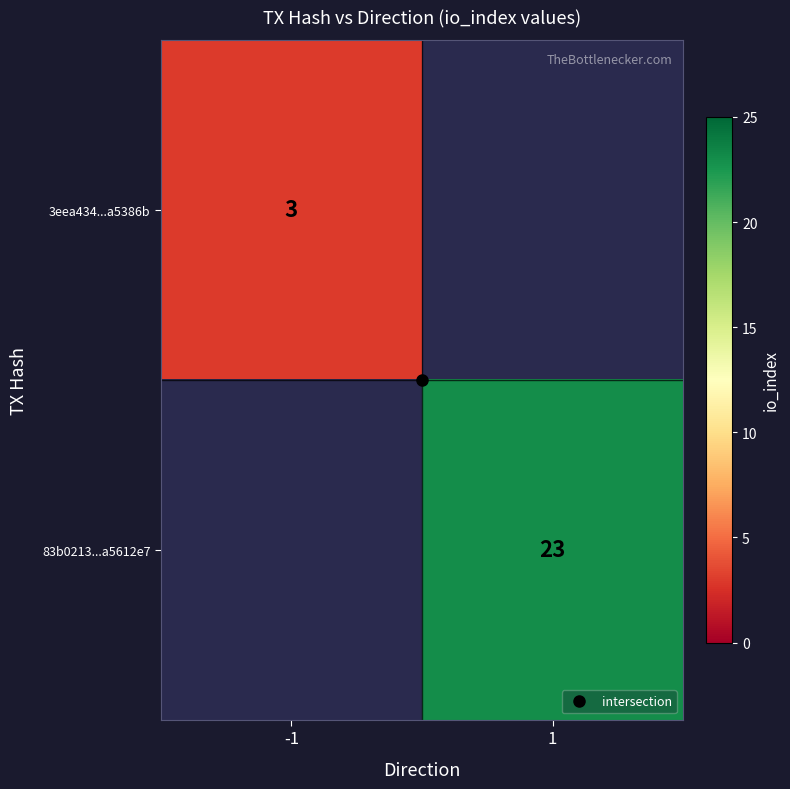

The 83b0213...a5612e7 series shows 23.0 at 1. True or false?

True